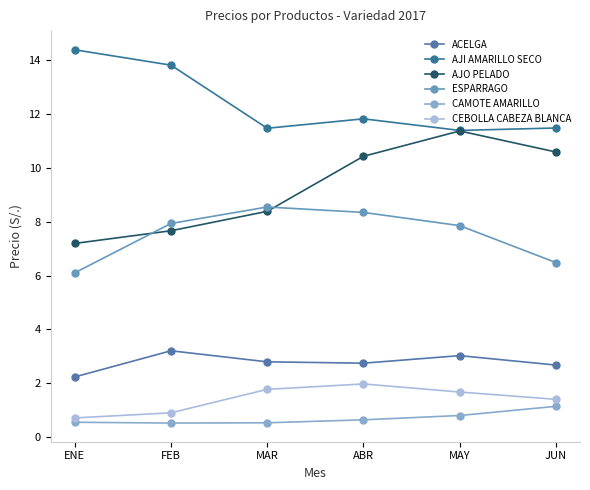

Is the value of CEBOLLA CABEZA BLANCA at MAY greater than the value of ACELGA at ABR?

No